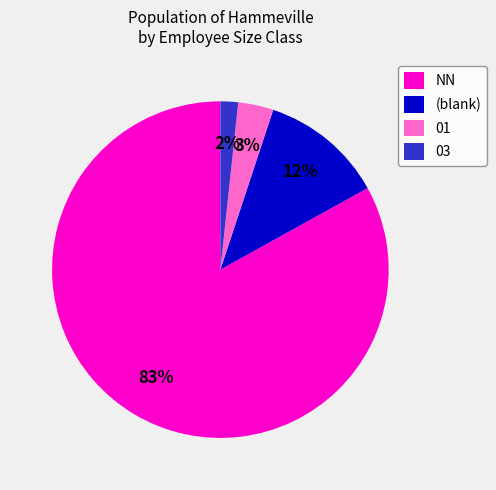

What is the largest slice in the pie chart?

NN